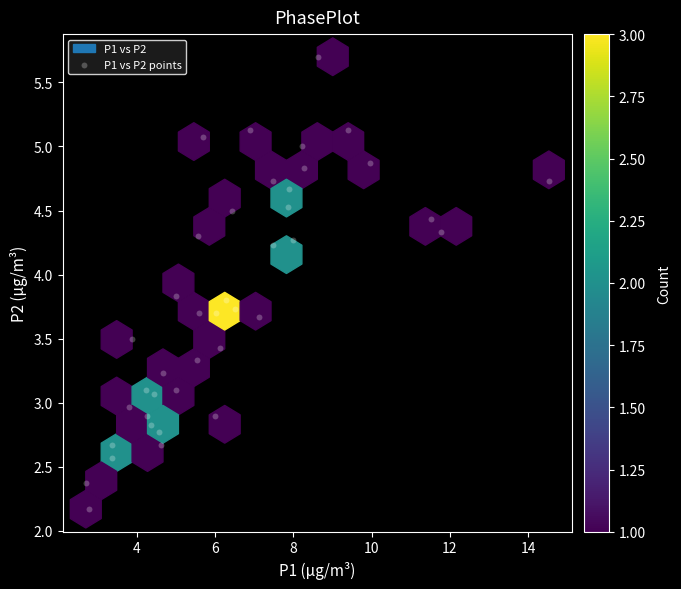

What is the range of Y values (max minus min)?

3.5